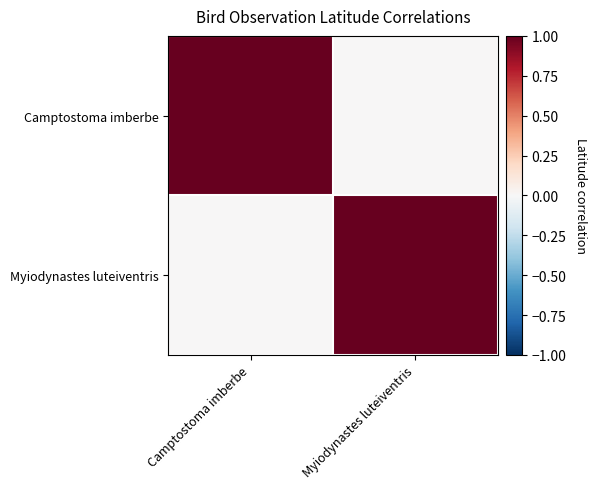

Reading left to right, transcribe all the data shown in this chart.

Camptostoma imberbe: Camptostoma imberbe=1.0	Myiodynastes luteiventris=0.0
Myiodynastes luteiventris: Camptostoma imberbe=0.0	Myiodynastes luteiventris=1.0